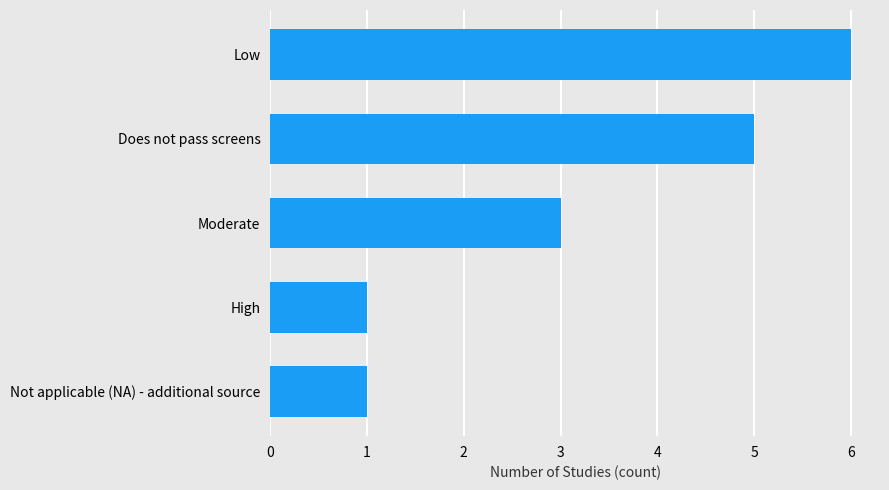

Count the values in the range 1 to 5.

4